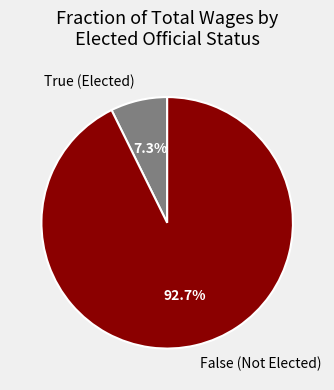

Do False (Not Elected) and True (Elected) together represent more than half of the pie?

Yes